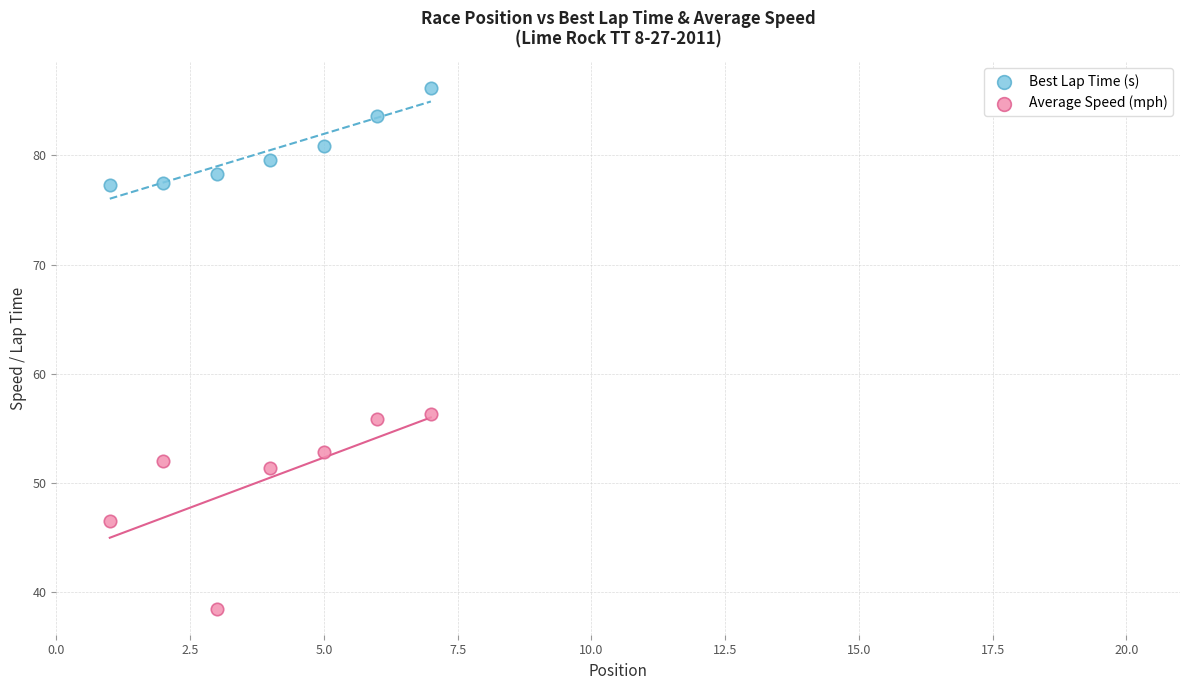

Across all data points, what is the range of X values (max minus min)?

6.0